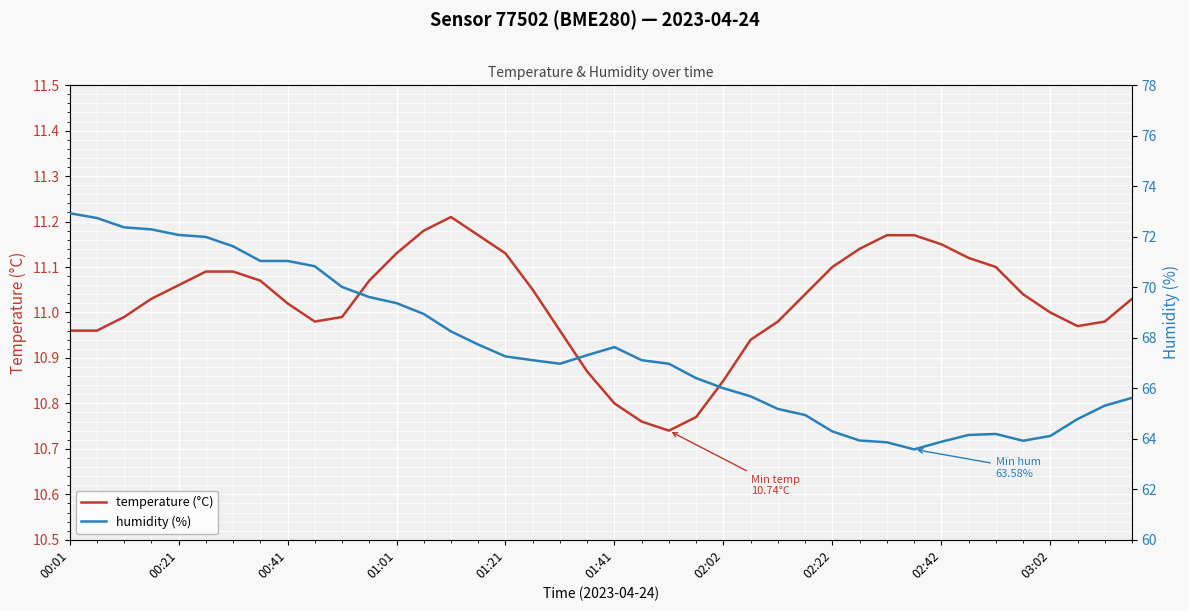

What is the maximum value for temperature (°C)?

11.2